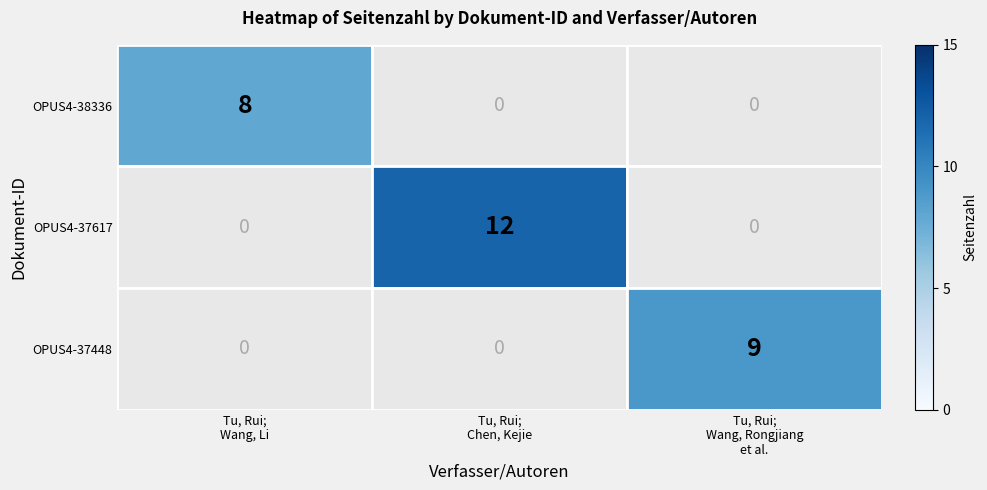

Rank the categories by OPUS4-37448 value from lowest to highest.

Tu, Rui; Wang, Li, Tu, Rui; Chen, Kejie, Tu, Rui; Wang, Rongjiang et al.